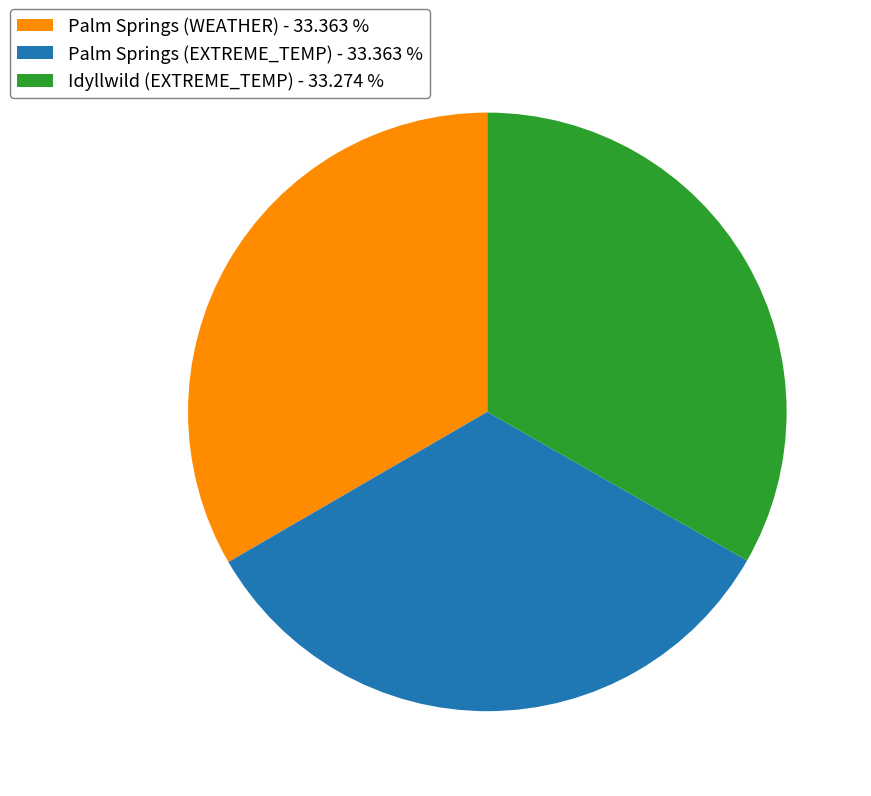

Combined, do Palm Springs (WEATHER) - 33.363 % and Palm Springs (EXTREME_TEMP) - 33.363 % account for over 50%?

Yes